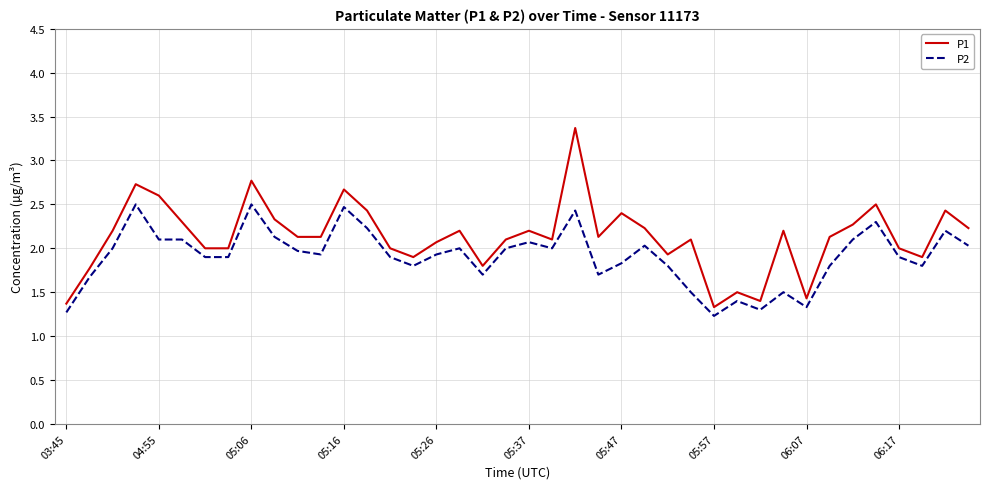

What are all the series names shown in the legend?

P1, P2